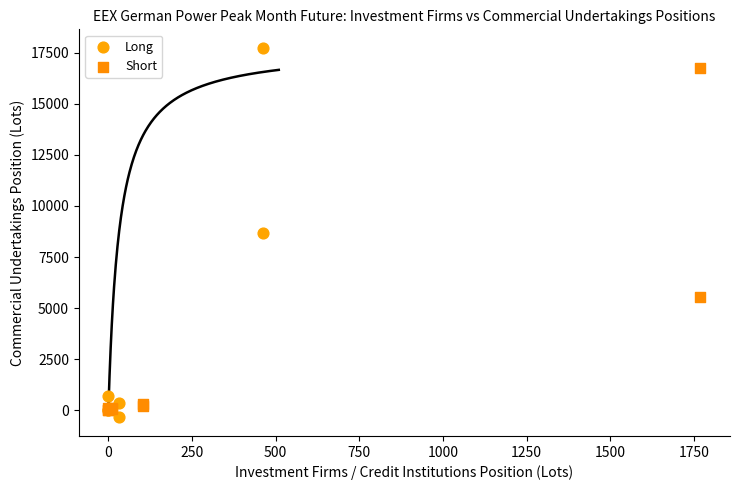

Which series contains the highest Y value?

Long